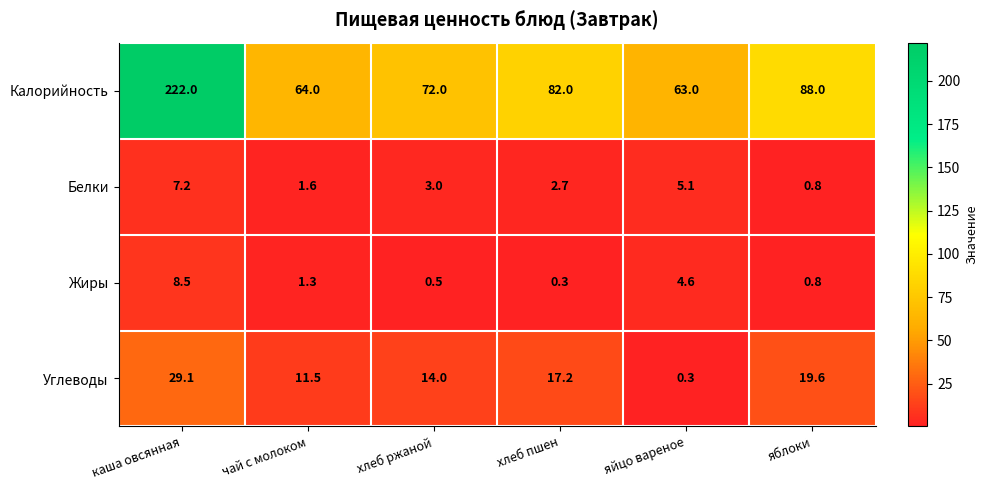

List the labels in order of Калорийность value, largest first.

каша овсянная, яблоки, хлеб пшен, хлеб ржаной, чай с молоком, яйцо вареное